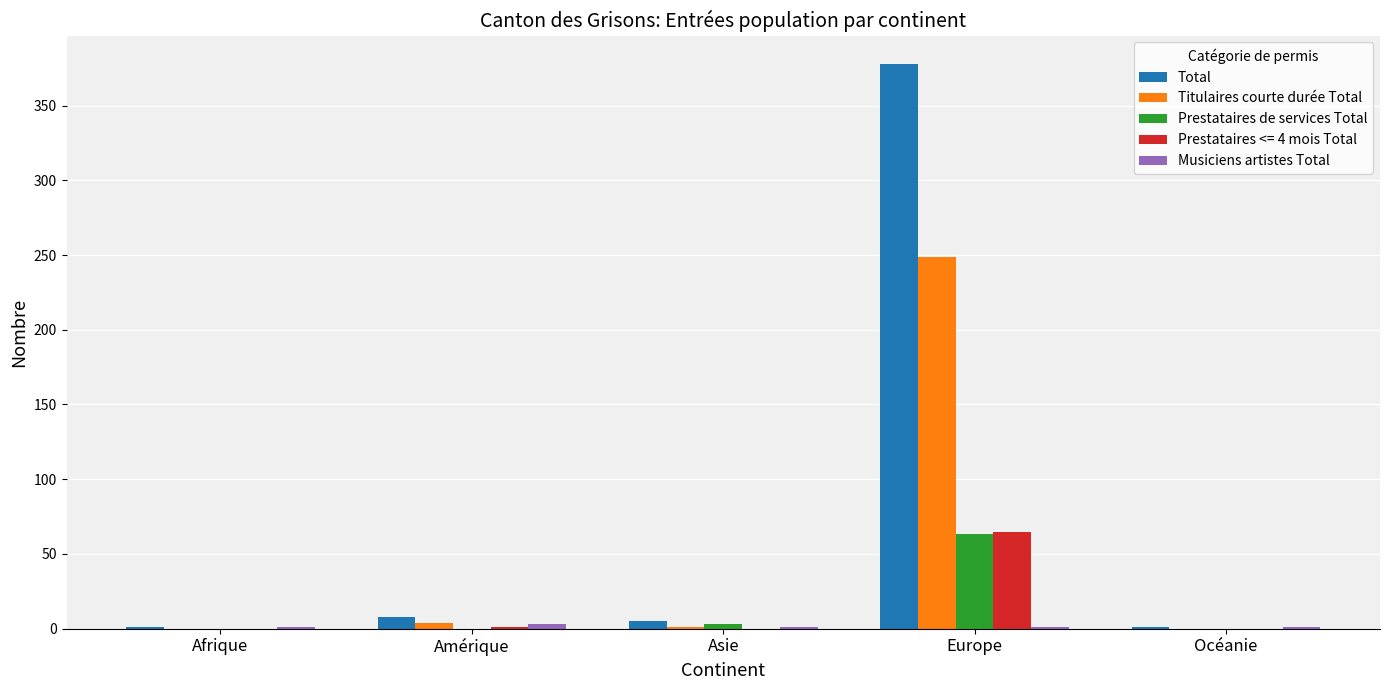

What is the total value across all series at Asie?

10